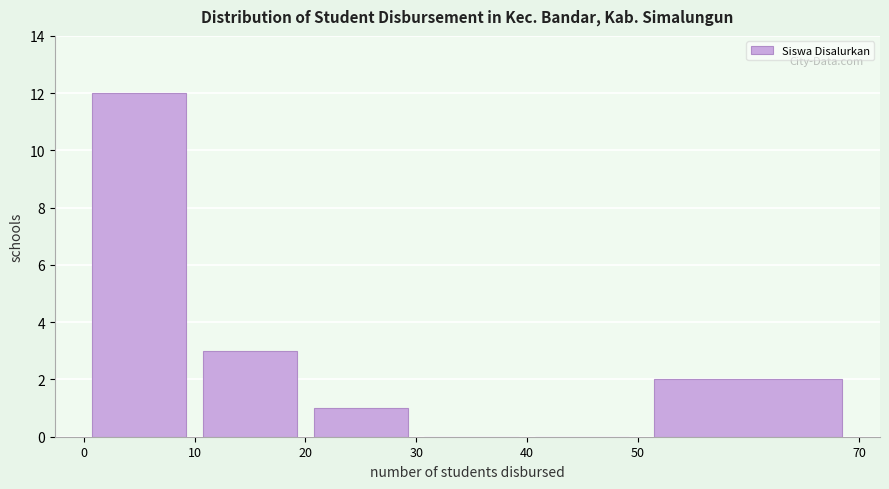

Reading left to right, list every bar in this chart as the range it spans on the x-axis followed by its height. The values are not printed on the chart, so give them approximately, as read against the axis.

0 to 10: 12
10 to 20: 3
20 to 30: 1
30 to 40: 0
40 to 50: 0
50 to 70: 2